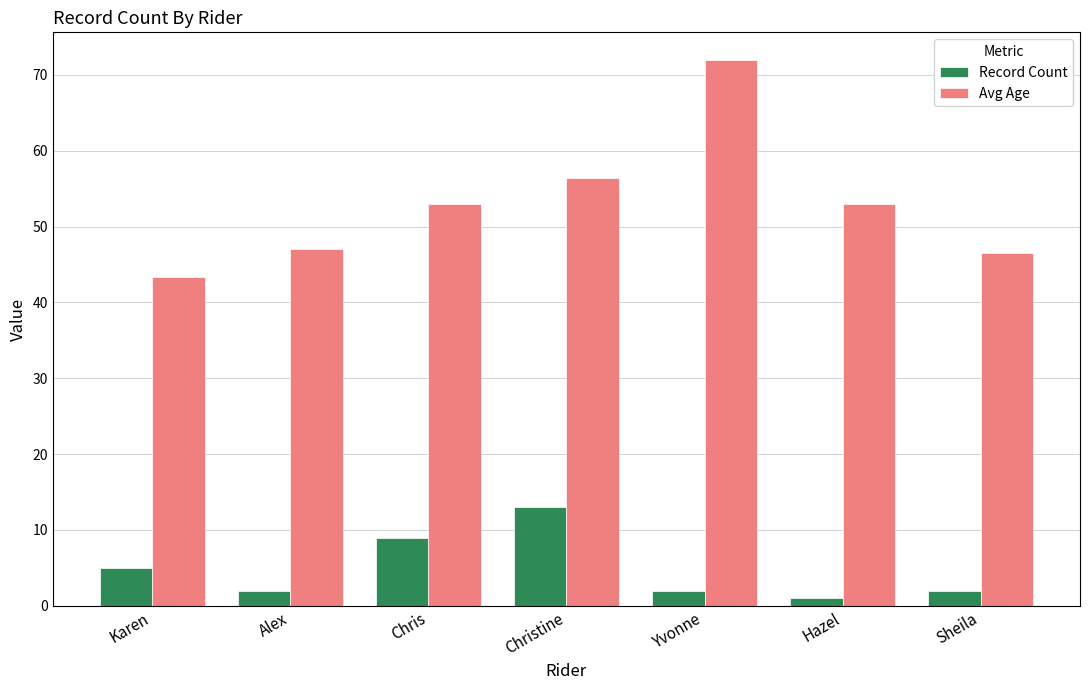

What is the label of the 2nd bar from the left?

Alex